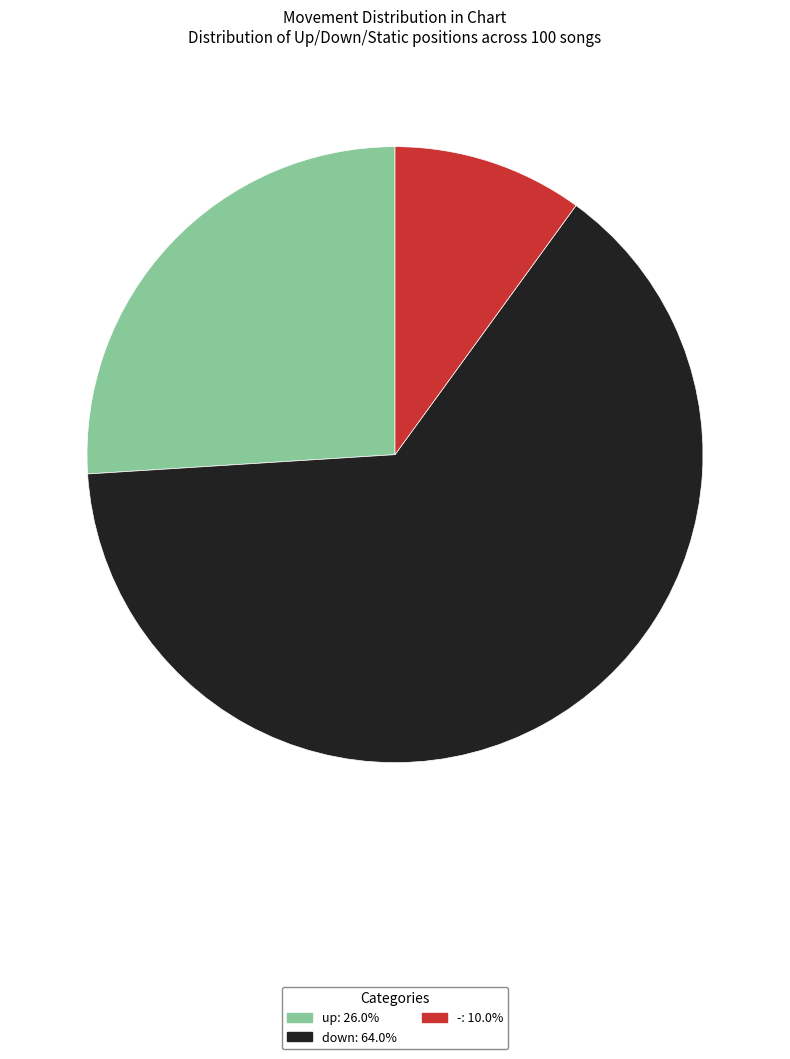

Is it true that down is 51% of the pie?

False